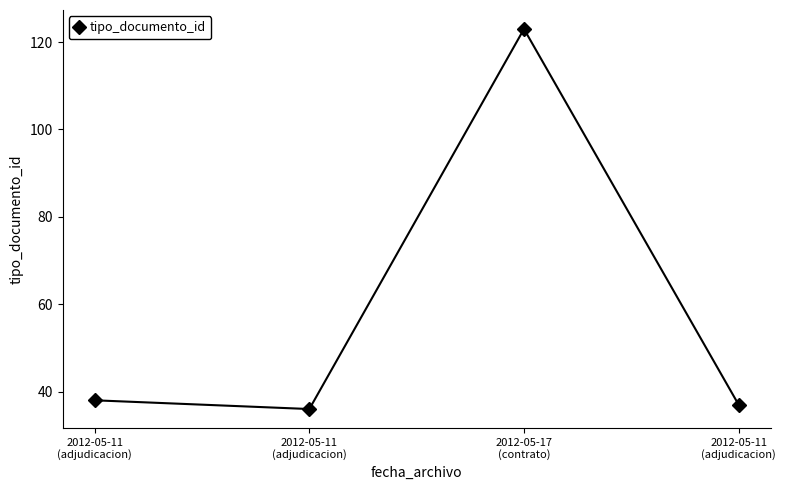

Reading right to left, extract all data points from this chart.

37	123	36	38